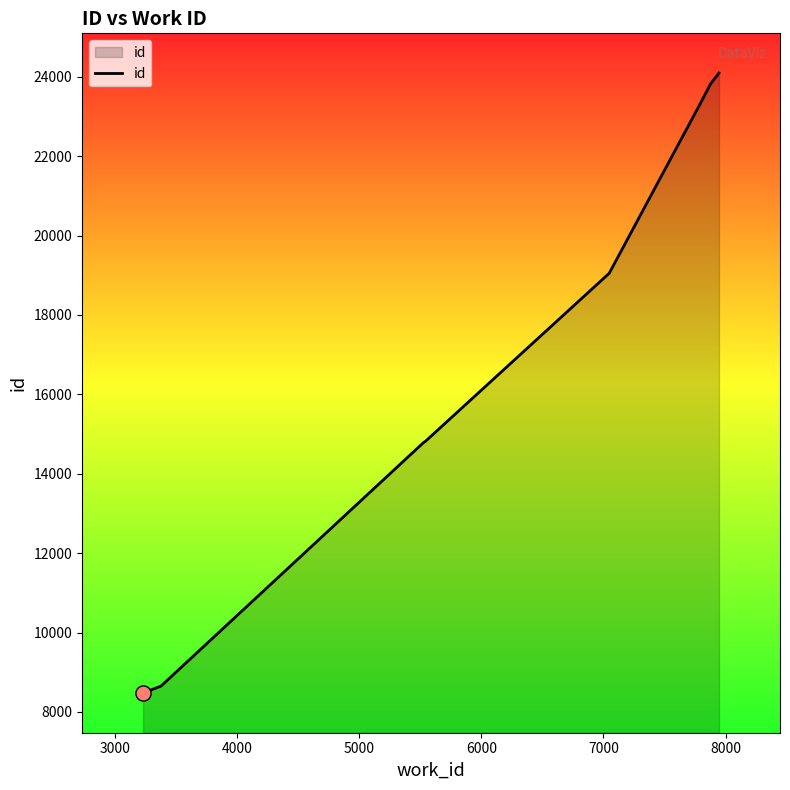

What is the difference between the maximum and minimum values?

15617